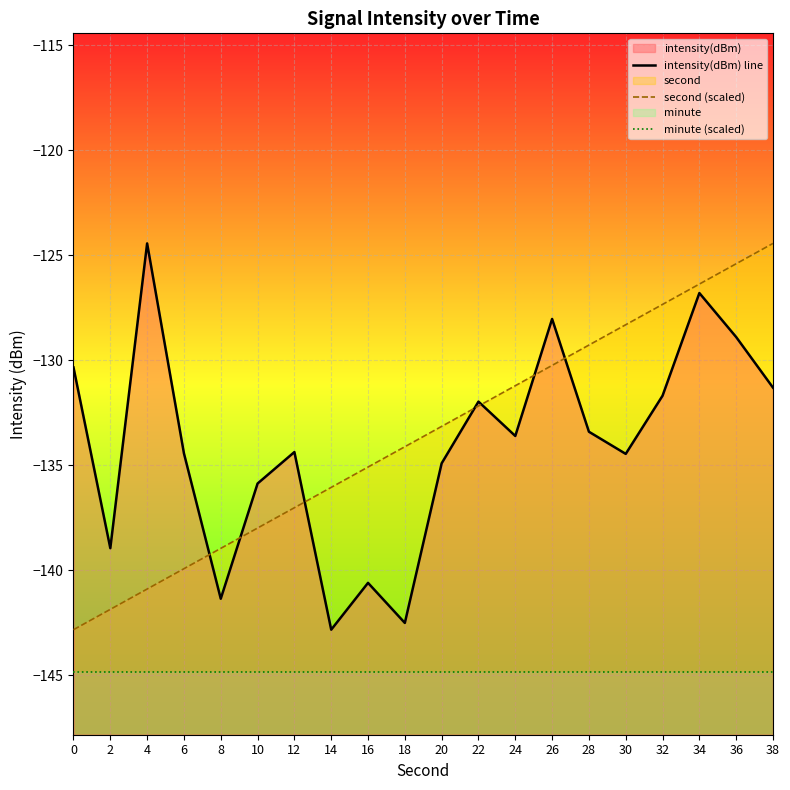

Reading left to right, what are all the values shown in this chart?

intensity(dBm) line: -130.3	-138.9	-124.4	-134.4	-141.3	-135.9	-134.4	-142.8	-140.6	-142.5	-134.9	-132.0	-133.6	-128.0	-133.4	-134.5	-131.7	-126.8	-128.9	-131.3
second (scaled): -142.8	-141.9	-140.9	-139.9	-138.9	-138.0	-137.0	-136.0	-135.1	-134.1	-133.1	-132.2	-131.2	-130.2	-129.3	-128.3	-127.3	-126.4	-125.4	-124.4
minute (scaled): -144.8	-144.8	-144.8	-144.8	-144.8	-144.8	-144.8	-144.8	-144.8	-144.8	-144.8	-144.8	-144.8	-144.8	-144.8	-144.8	-144.8	-144.8	-144.8	-144.8